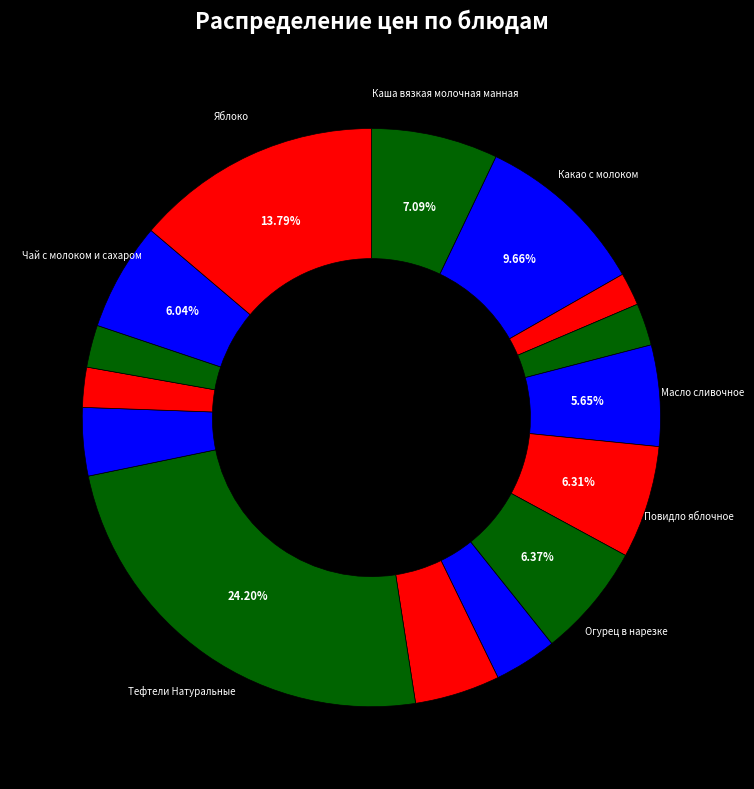

How many segments does this pie chart have?

15